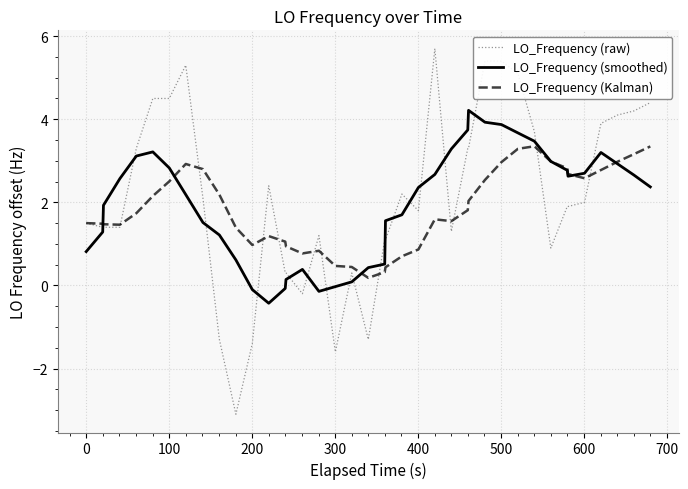

Rank the series by their maximum value, from highest to lowest.

LO_Frequency (raw), LO_Frequency (smoothed), LO_Frequency (Kalman)